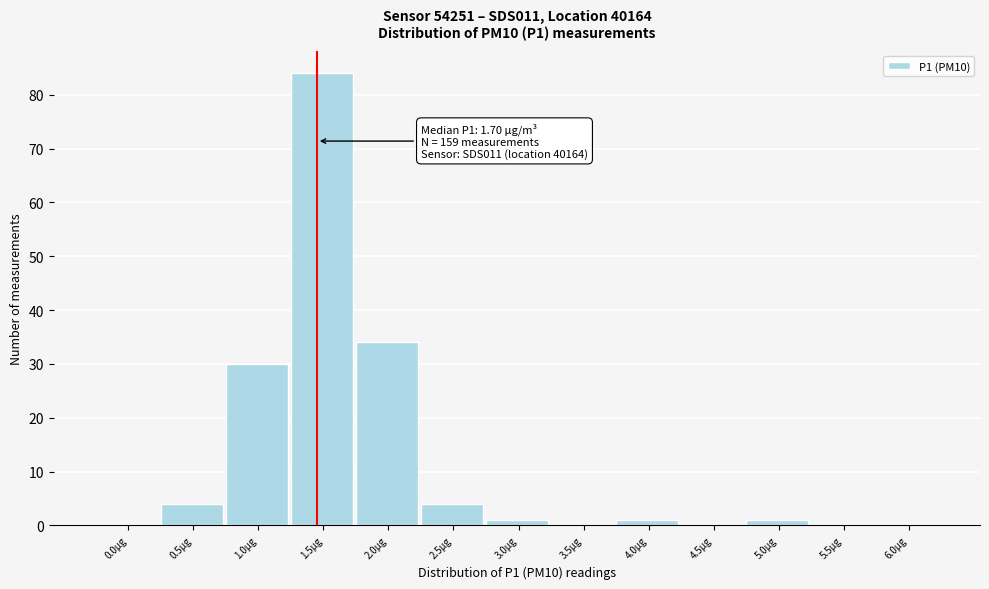

Reading right to left, list all the values displayed in this chart.

6.0µg=0	5.5µg=0	5.0µg=1	4.5µg=0	4.0µg=1	3.5µg=0	3.0µg=1	2.5µg=4	2.0µg=34	1.5µg=84	1.0µg=30	0.5µg=4	0.0µg=0